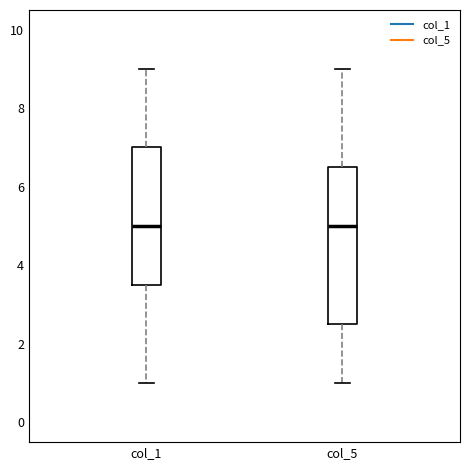

Reading left to right, transcribe this box plot: for each box, give where its median line is, the range the box spans, and where its two whiskers end, as read against the y-axis. The values are not printed on the chart, so give them approximately, as read against the axis.

col_1: median 5.0, box 3.6 to 7.0, whiskers 1.0 to 9.0
col_5: median 5.0, box 2.6 to 6.6, whiskers 1.0 to 9.0